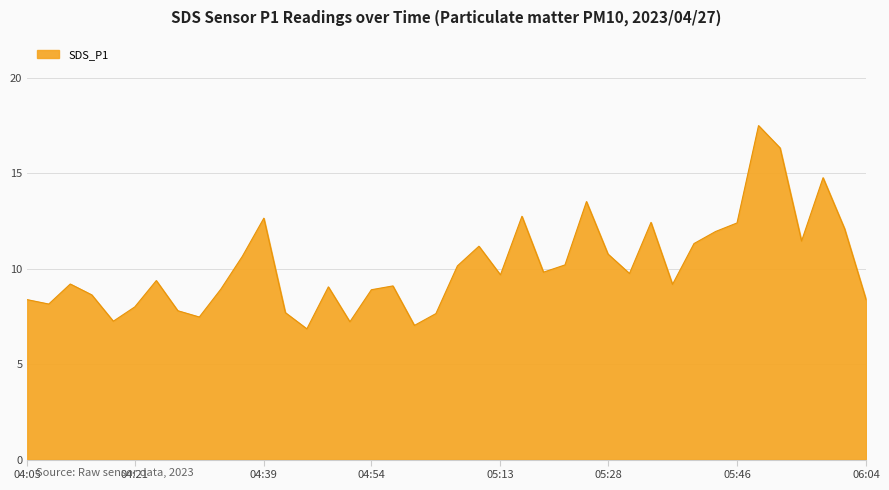

What is the greatest value displayed?

17.5